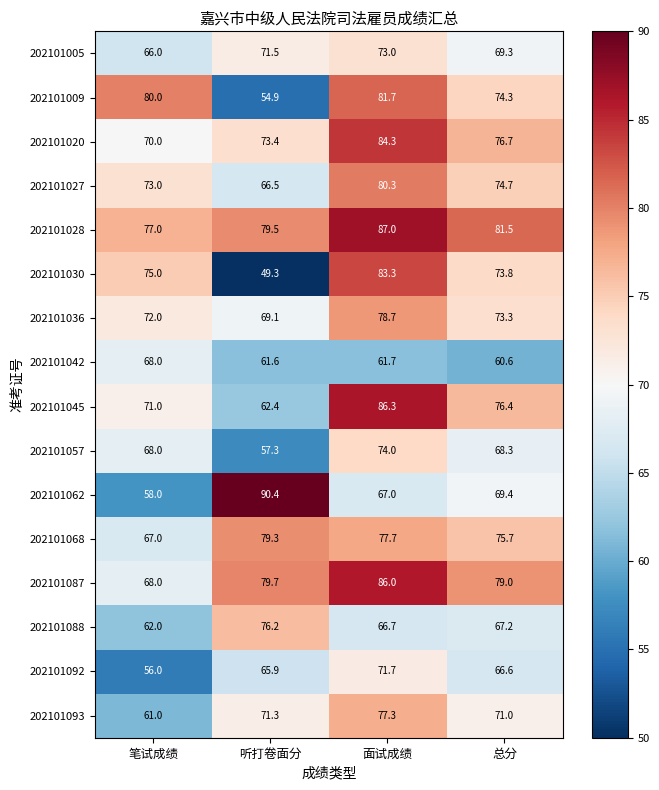

The 202101068 series shows 75.7 at 总分. True or false?

True